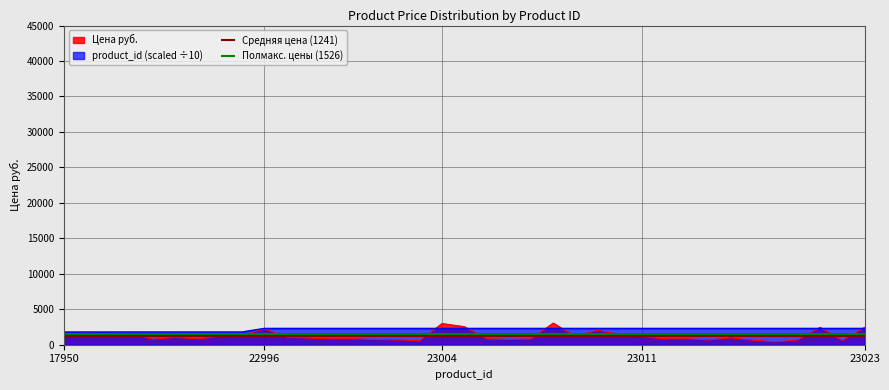

What is the highest value of the Полмакс. цены (1526) series?

1526.0